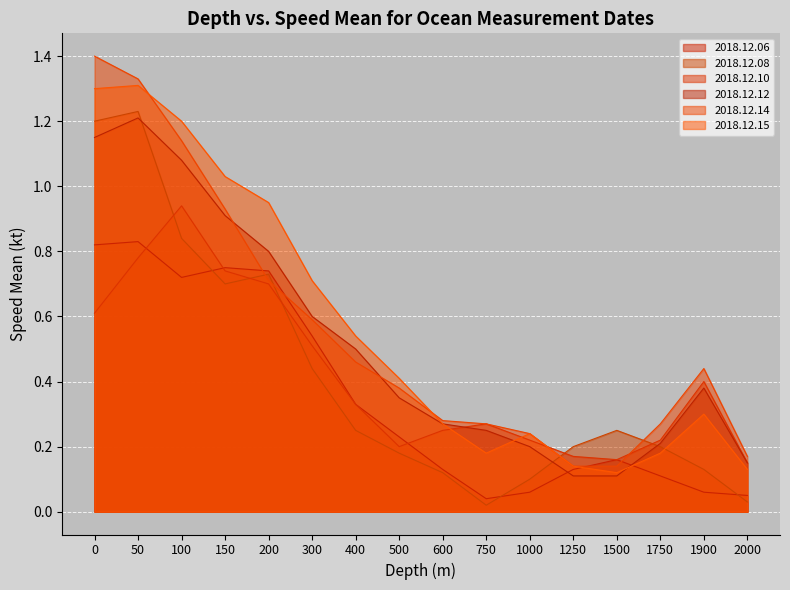

Which series has the widest spread of values?

2018.12.14